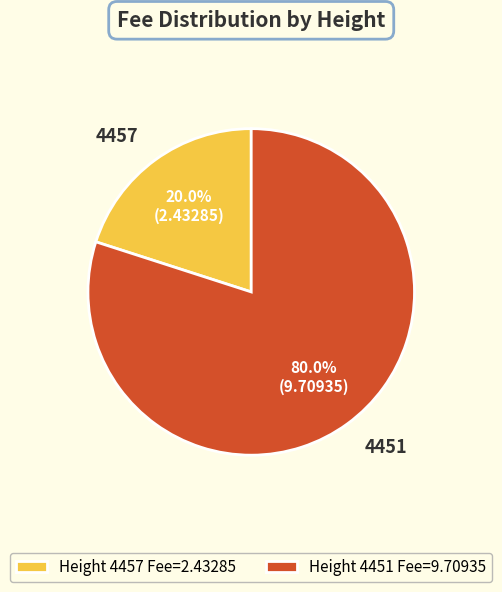

Which category accounts for the majority?

Height 4451 Fee=9.70935